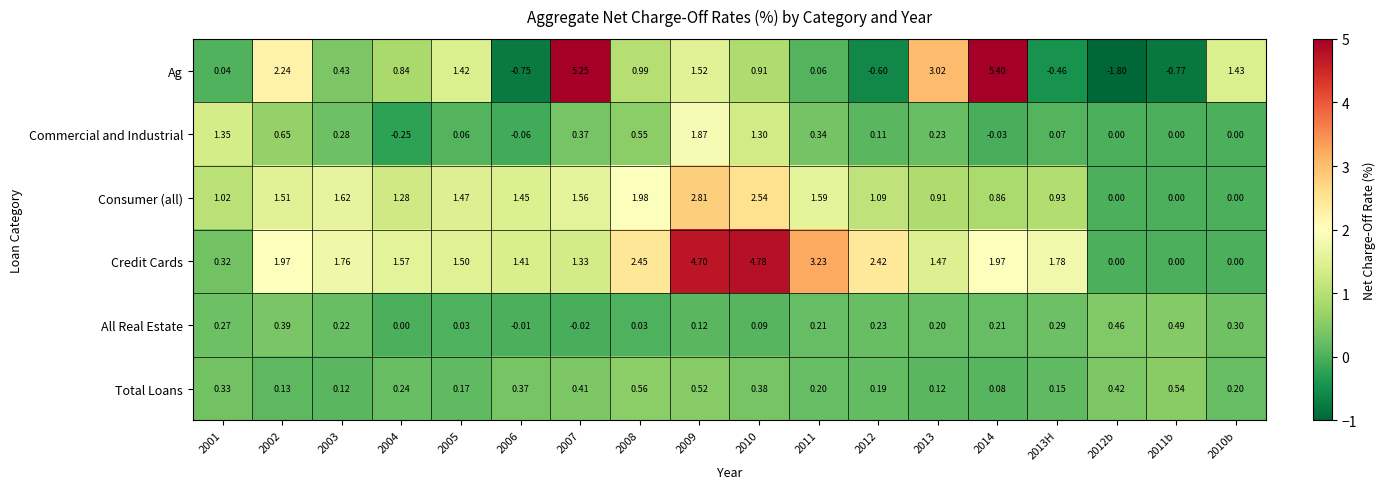

List the series in order of their peak value, lowest first.

All Real Estate, Total Loans, Commercial and Industrial, Consumer (all), Credit Cards, Ag